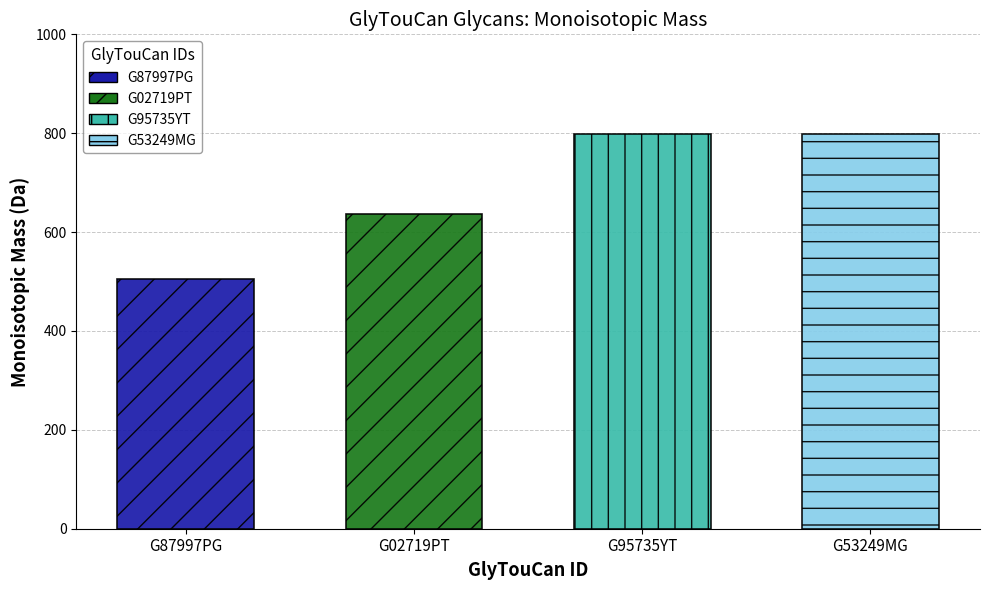

What is the difference between the second highest and minimum values?

294.1